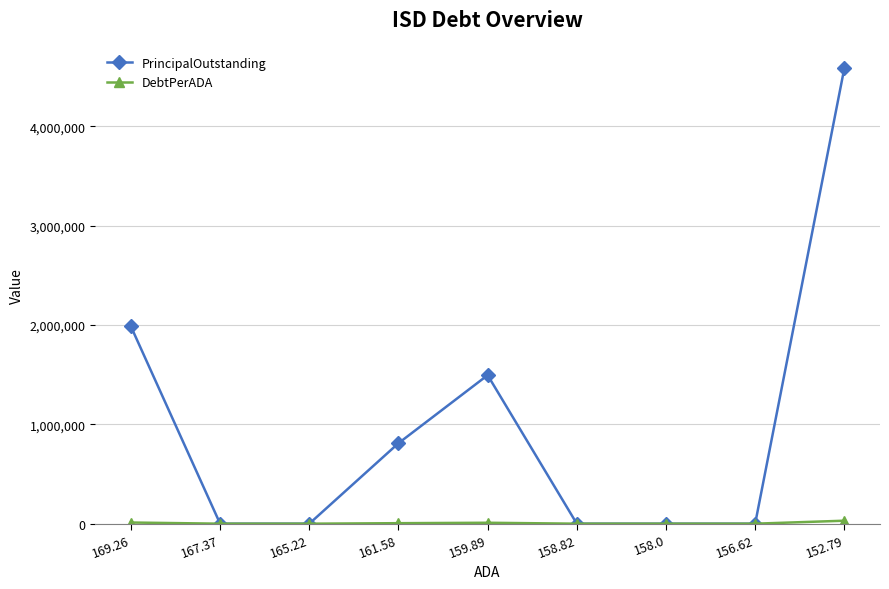

At how many categories does at least one series exceed 631888?

4